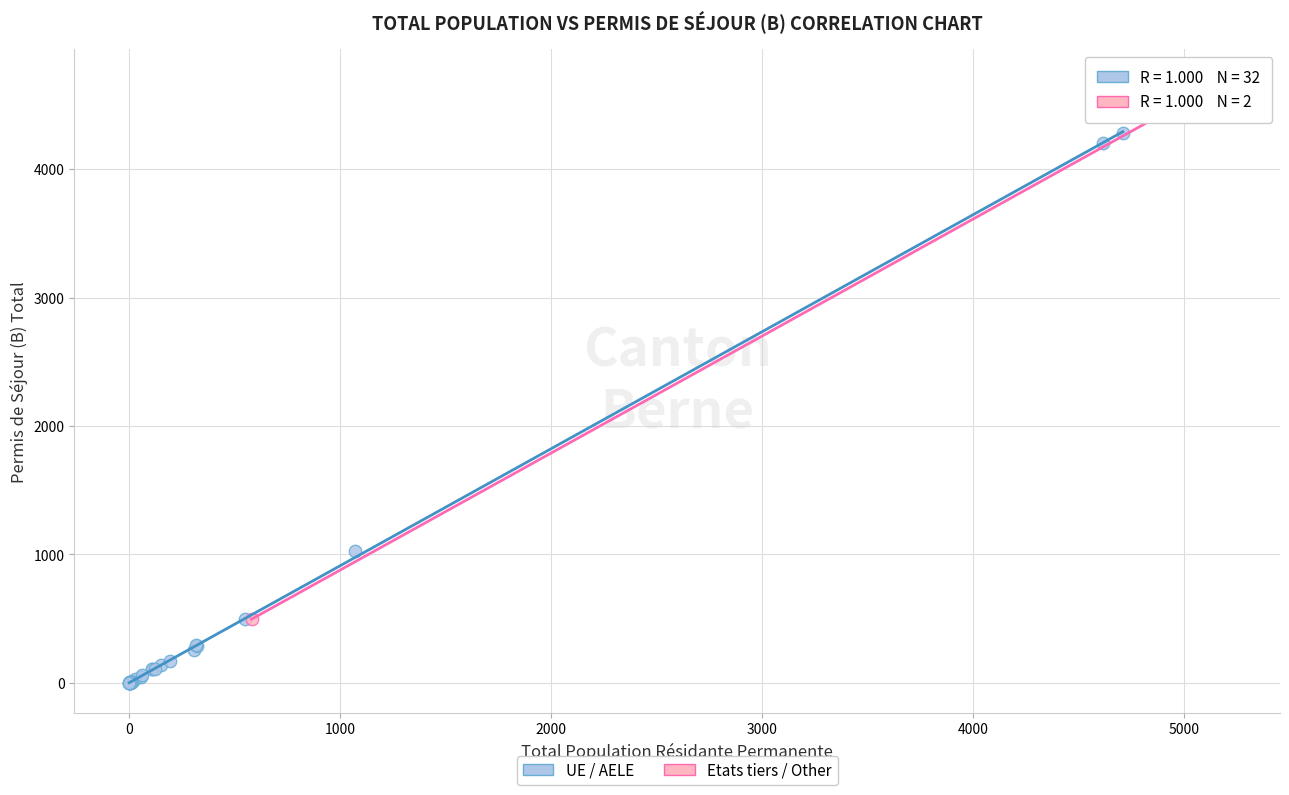

Which series reaches the minimum Y coordinate?

UE / AELE